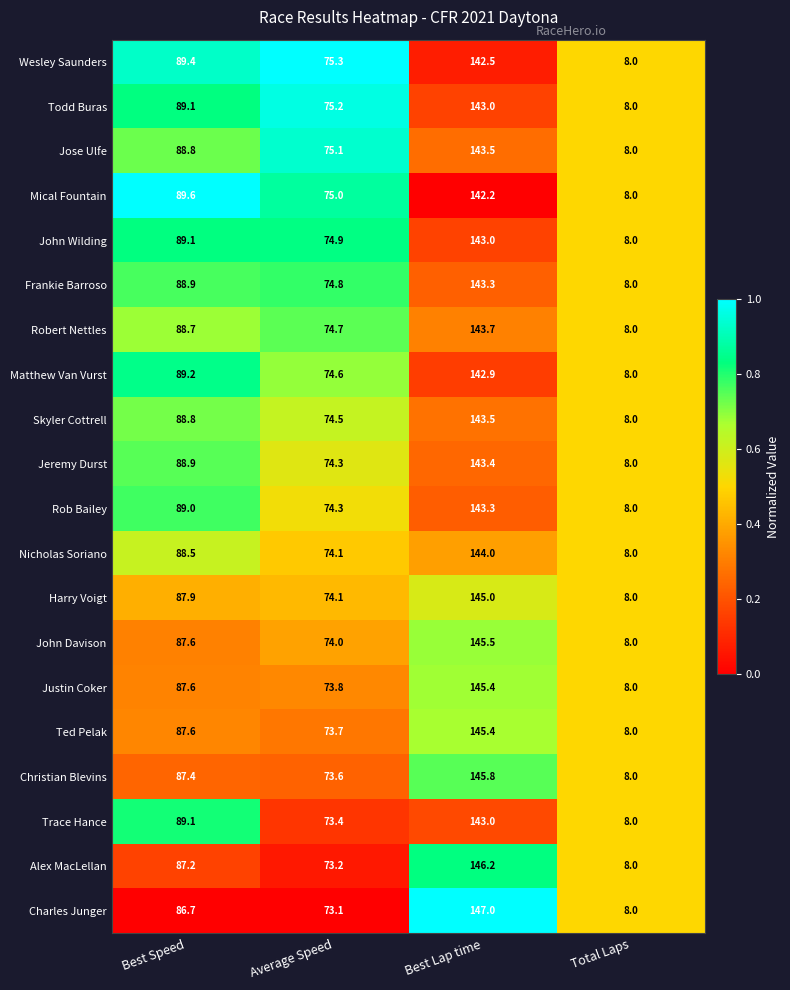

Is it true that John Davison equals 74.0 at Average Speed?

True